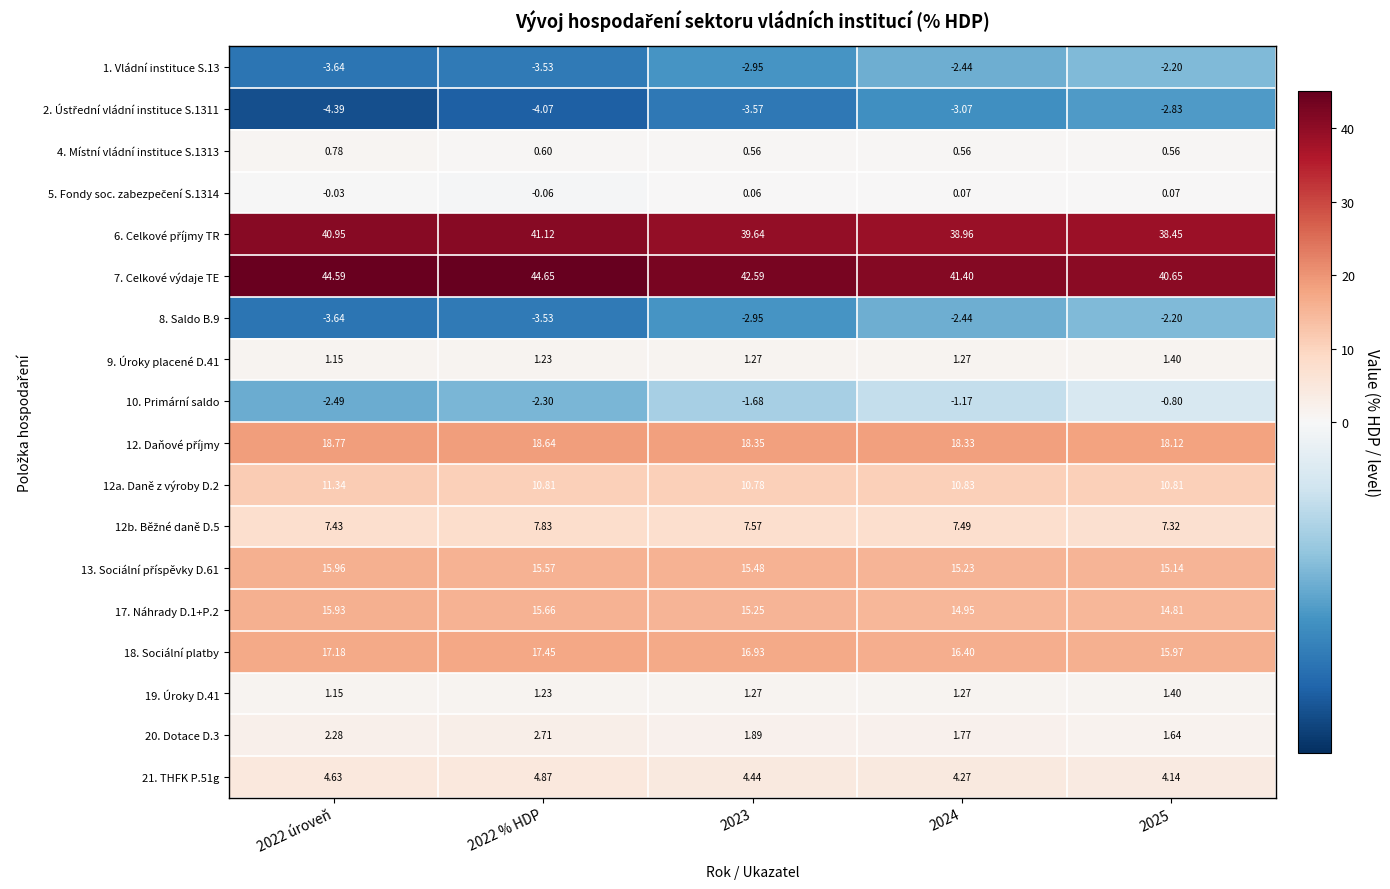

Is the value of 20. Dotace D.3 at 2022 úroveň greater than the value of 7. Celkové výdaje TE at 2022 úroveň?

No